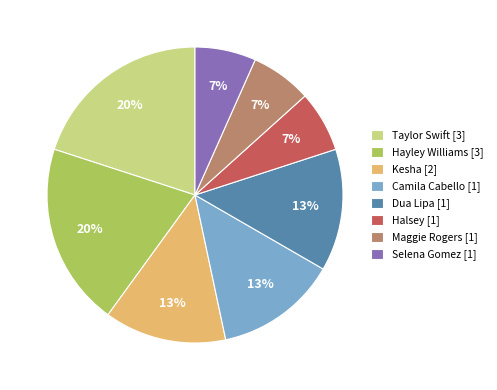

To the nearest percent, what is the difference between the largest and smallest slice percentages?

13%